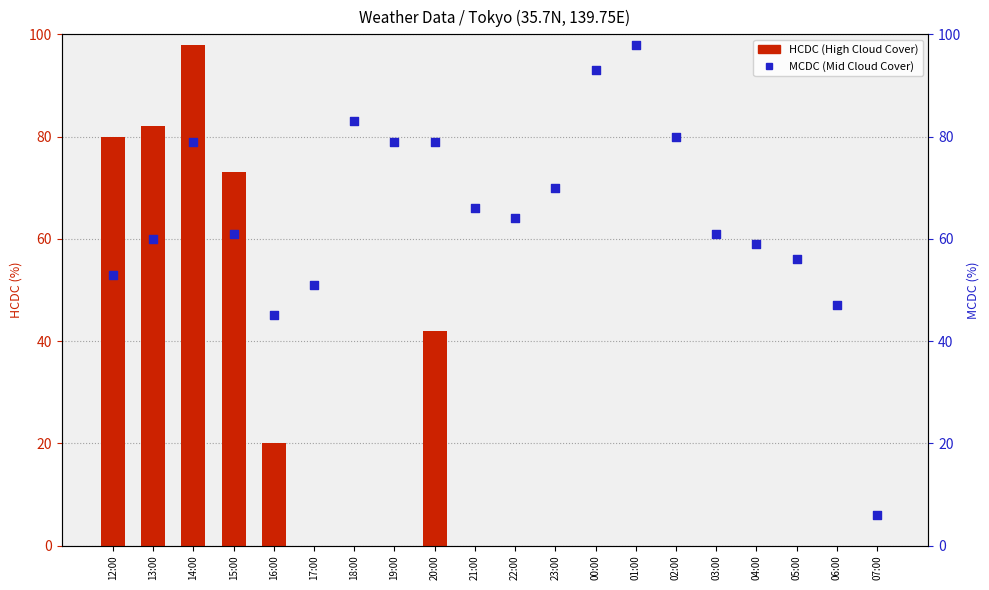

At which category is the sum across all series the highest?

14:00